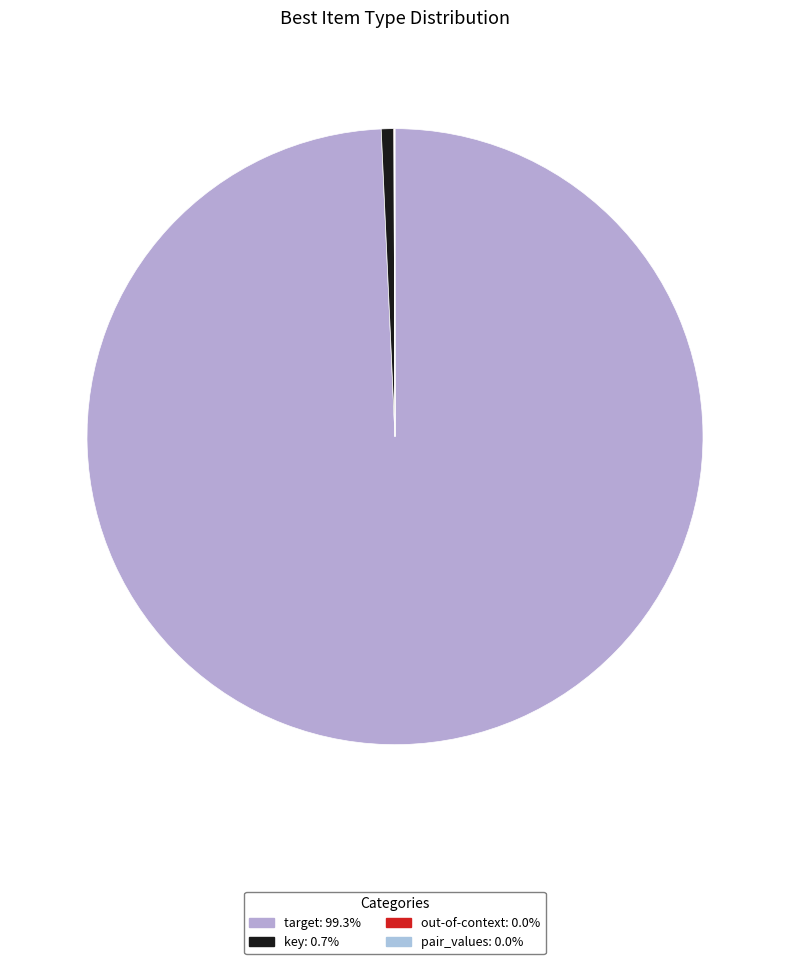

Rank the categories by value from highest to lowest.

target, key, out-of-context, pair_values